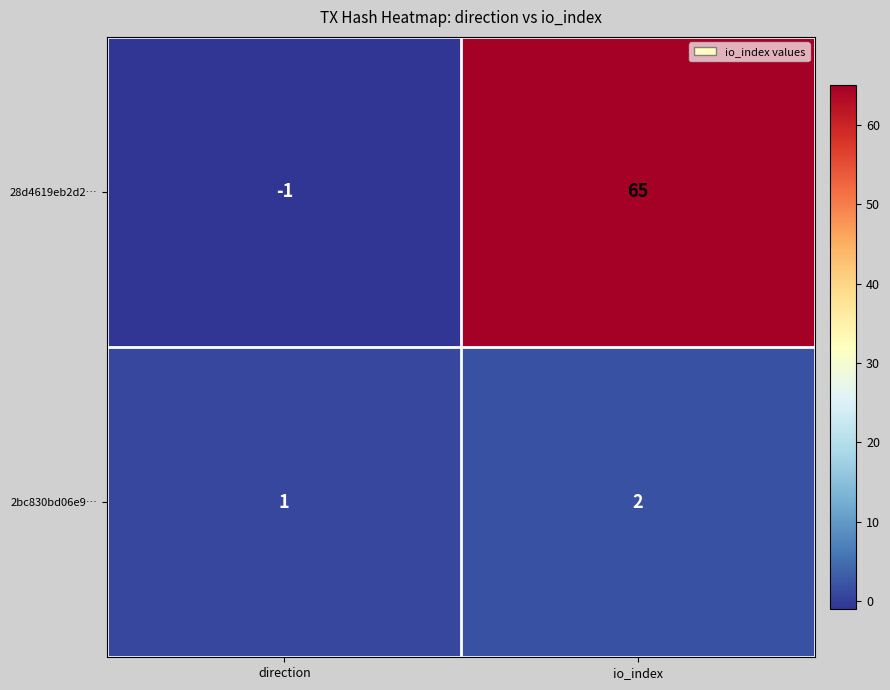

Rank the series by their maximum value, from lowest to highest.

2bc830bd06e9…, 28d4619eb2d2…